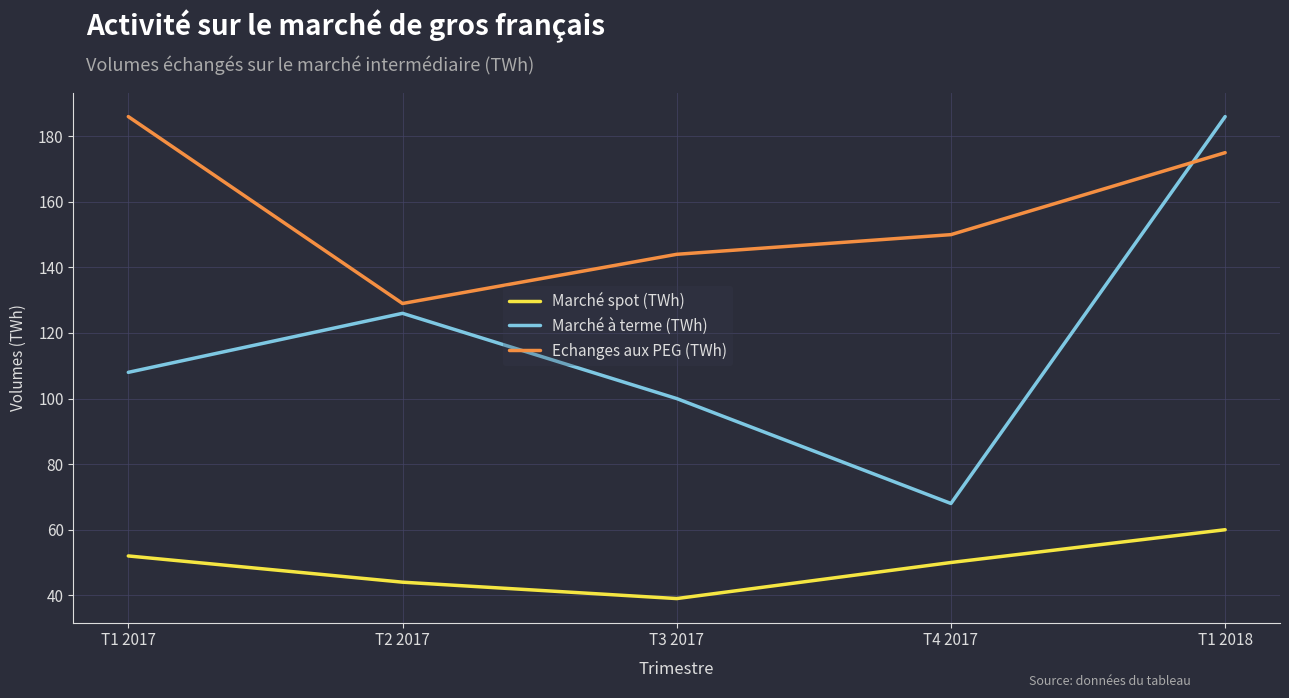

Count the number of data series in this chart.

3